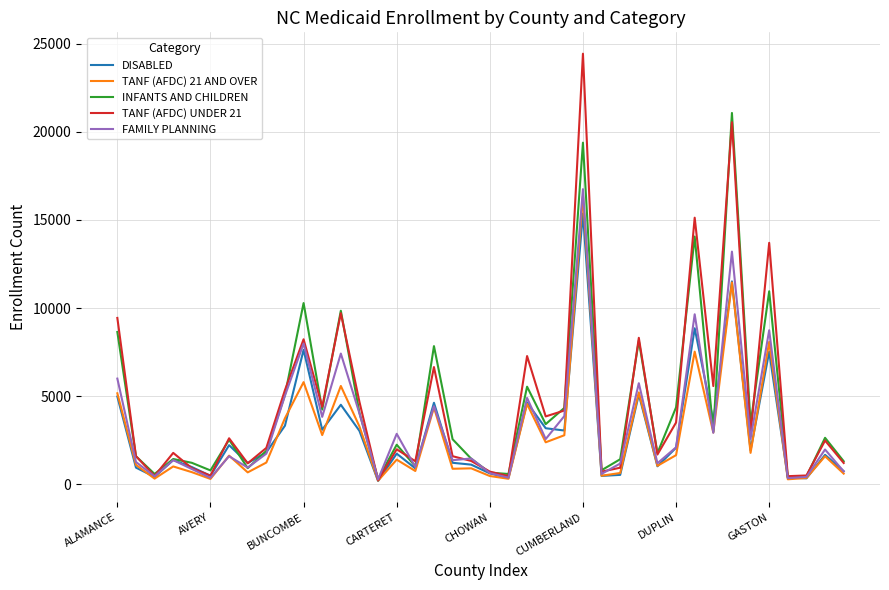

What is the highest value of the FAMILY PLANNING series?

16751